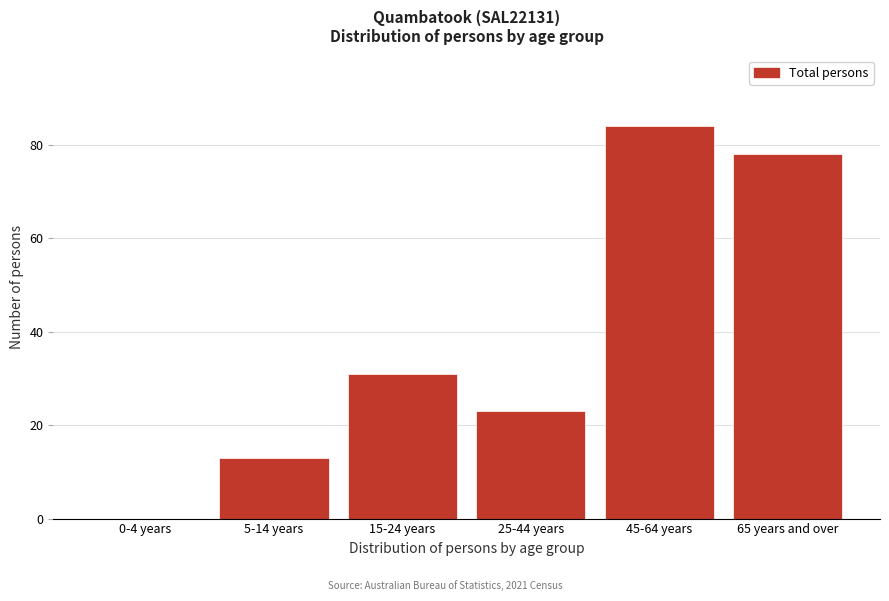

Reading left to right, extract all data points from this chart.

0-4 years=0	5-14 years=13	15-24 years=31	25-44 years=23	45-64 years=84	65 years and over=78